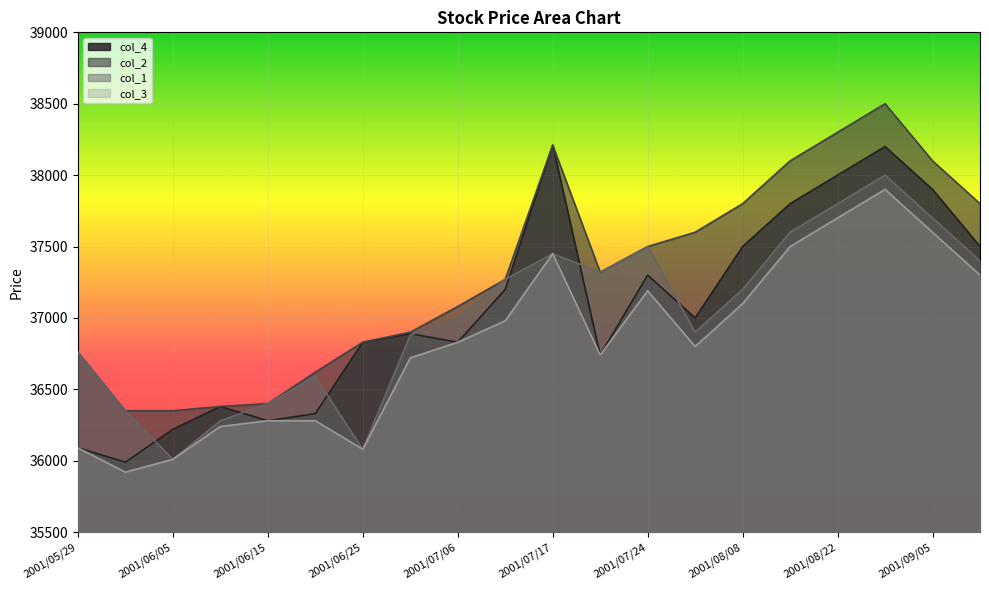

At which category is the sum across all series the highest?

2001/08/29